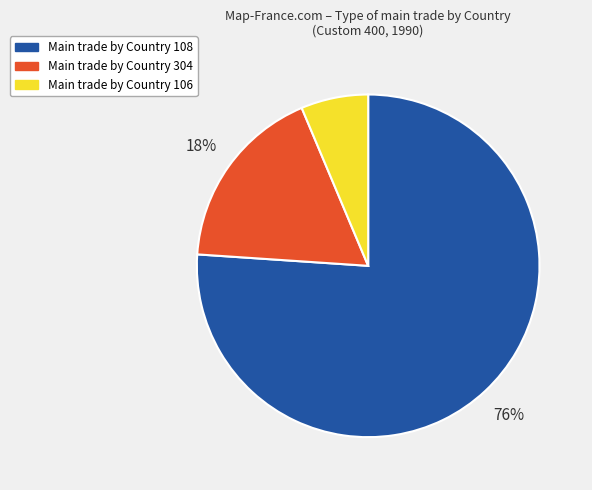

How many slices are in this pie chart?

3